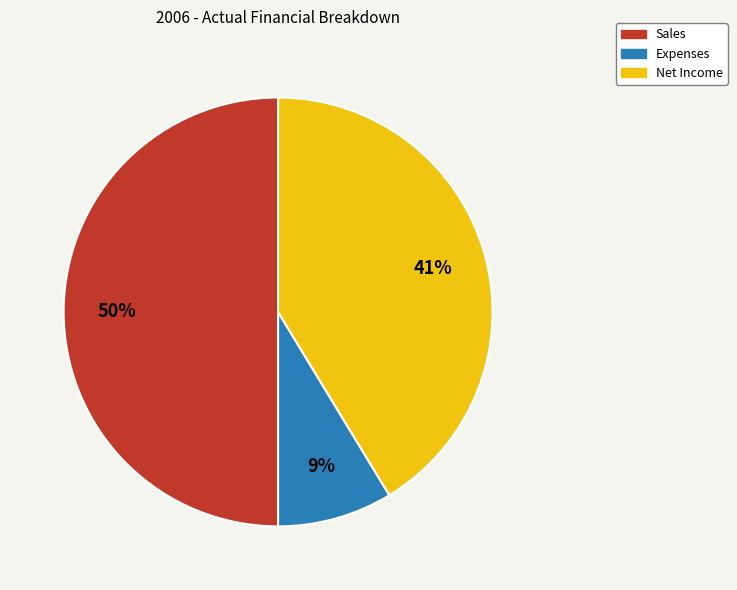

To the nearest percent, what is the difference between the Expenses and Sales slice percentages?

41%